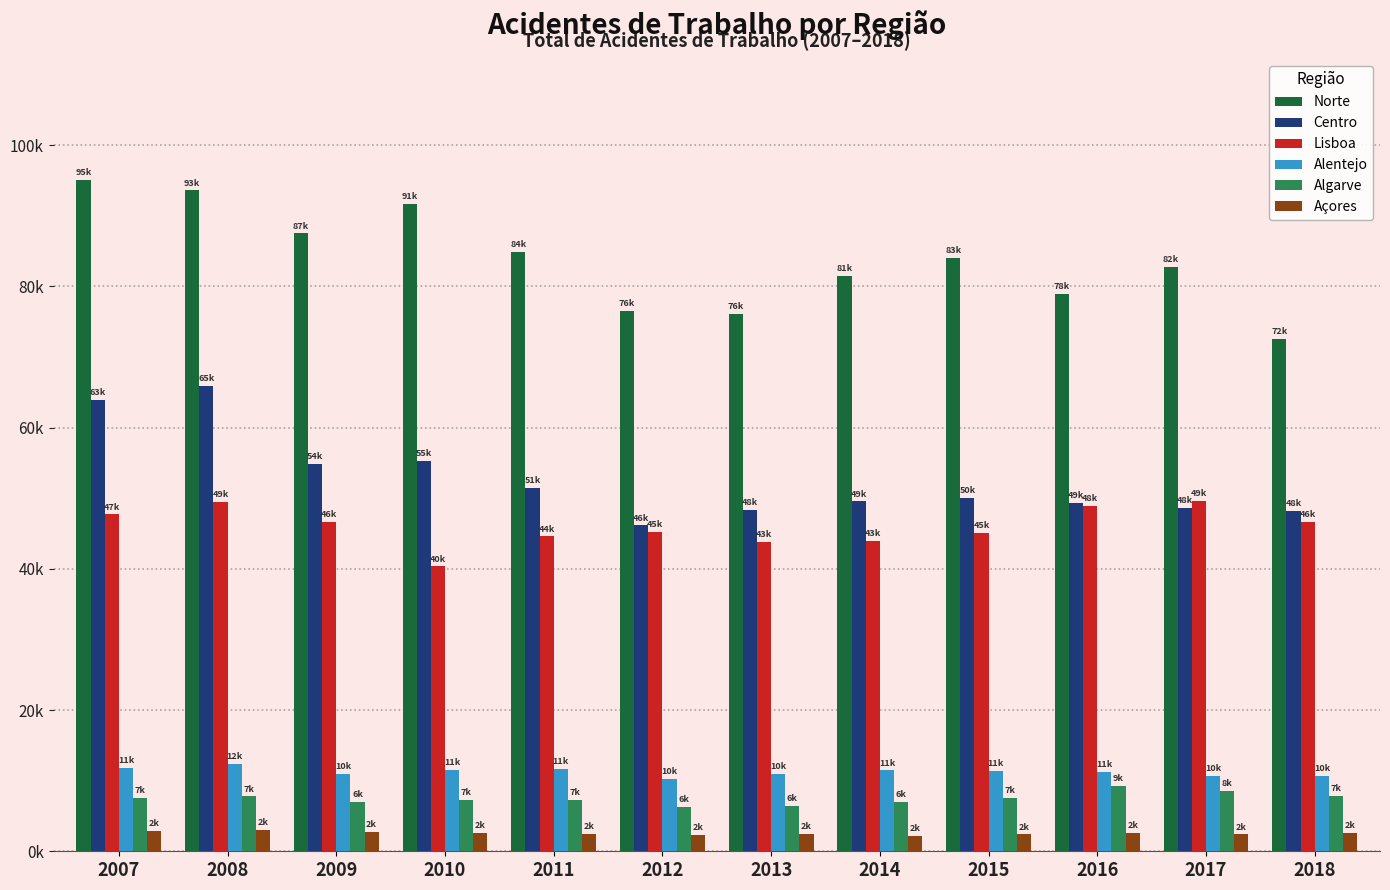

Rank the series at 2007 from lowest to highest value.

Açores, Algarve, Alentejo, Lisboa, Centro, Norte